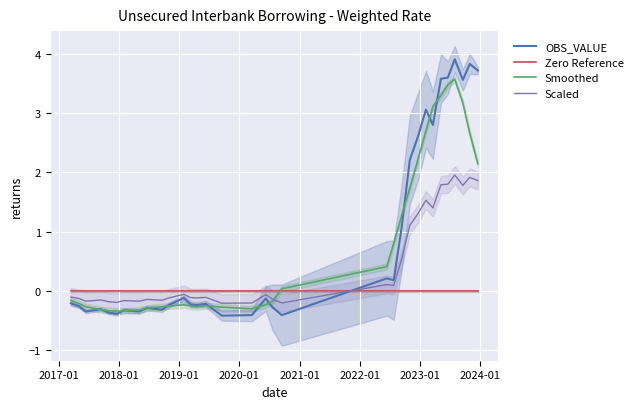

Reading left to right, transcribe all the data shown in this chart.

OBS_VALUE: -0.2	-0.3	-0.3	-0.3	-0.4	-0.4	-0.3	-0.3	-0.3	-0.3	-0.2	-0.1	-0.2	-0.2	-0.2	-0.4	-0.4	-0.1	-0.3	-0.4	0.2	0.2	1.1	2.2	2.6	3.1	2.8	3.6	3.6	3.9	3.6	3.8	3.7
Zero Reference: 0.0	0.0	0.0	0.0	0.0	0.0	0.0	0.0	0.0	0.0	0.0	0.0	0.0	0.0	0.0	0.0	0.0	0.0	0.0	0.0	0.0	0.0	0.0	0.0	0.0	0.0	0.0	0.0	0.0	0.0	0.0	0.0	0.0
Smoothed: -0.2	-0.2	-0.3	-0.3	-0.3	-0.3	-0.3	-0.3	-0.3	-0.3	-0.3	-0.2	-0.3	-0.3	-0.3	-0.3	-0.3	-0.2	-0.2	0.0	0.4	0.8	1.3	1.7	2.2	2.7	3.1	3.3	3.5	3.6	3.2	2.7	2.1
Scaled: -0.1	-0.1	-0.2	-0.2	-0.2	-0.2	-0.2	-0.2	-0.1	-0.2	-0.1	-0.1	-0.1	-0.1	-0.1	-0.2	-0.2	-0.1	-0.1	-0.2	0.1	0.1	0.5	1.1	1.3	1.5	1.4	1.8	1.8	2.0	1.8	1.9	1.9